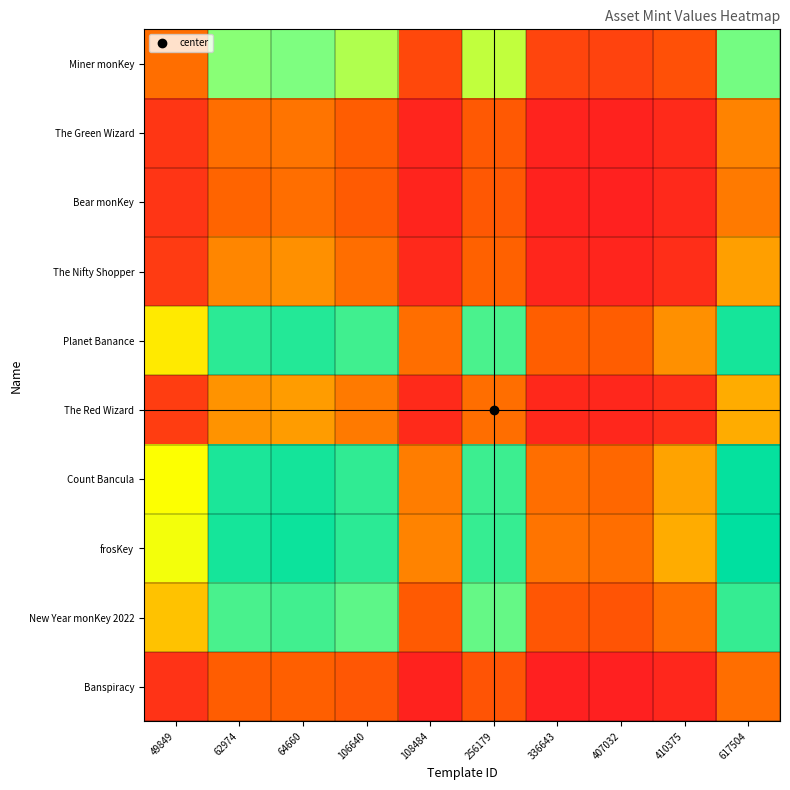

Reading left to right, extract all data points from this chart.

Miner monKey: 49849=1.0	62974=1.5	64660=1.6	106640=1.5	108484=0.8	256179=1.4	336643=0.8	407032=0.8	410375=0.8	617504=1.6
The Green Wizard: 49849=0.6	62974=1.0	64660=1.0	106640=0.9	108484=0.5	256179=0.9	336643=0.5	407032=0.5	410375=0.6	617504=1.0
Bear monKey: 49849=0.6	62974=1.0	64660=1.0	106640=0.9	108484=0.5	256179=0.9	336643=0.5	407032=0.5	410375=0.5	617504=1.0
The Nifty Shopper: 49849=0.7	62974=1.1	64660=1.1	106640=1.0	108484=0.5	256179=1.0	336643=0.5	407032=0.5	410375=0.6	617504=1.1
Planet Banance: 49849=1.3	62974=2.0	64660=2.0	106640=1.9	108484=1.0	256179=1.8	336643=1.0	407032=1.0	410375=1.1	617504=2.0
The Red Wizard: 49849=0.7	62974=1.1	64660=1.1	106640=1.0	108484=0.6	256179=1.0	336643=0.5	407032=0.5	410375=0.6	617504=1.1
Count Bancula: 49849=1.3	62974=2.0	64660=2.1	106640=1.9	108484=1.0	256179=1.9	336643=1.0	407032=1.0	410375=1.1	617504=2.1
frosKey: 49849=1.3	62974=2.1	64660=2.1	106640=1.9	108484=1.1	256179=1.9	336643=1.0	407032=1.0	410375=1.1	617504=2.2
New Year monKey 2022: 49849=1.2	62974=1.8	64660=1.8	106640=1.7	108484=0.9	256179=1.7	336643=0.9	407032=0.9	410375=1.0	617504=1.9
Banspiracy: 49849=0.6	62974=1.0	64660=1.0	106640=0.9	108484=0.5	256179=0.9	336643=0.5	407032=0.5	410375=0.5	617504=1.0